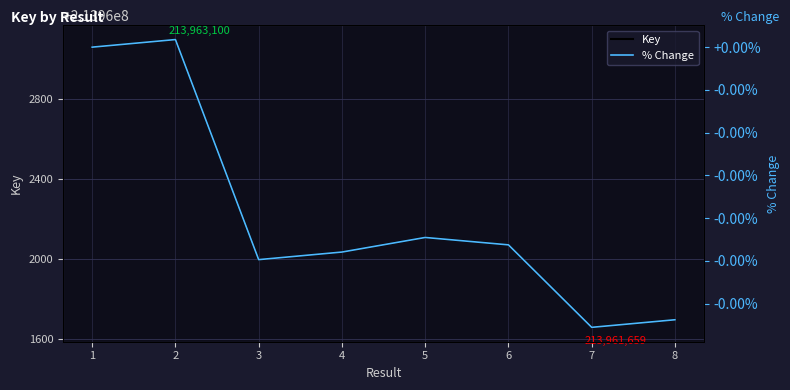

How many distinct data groups are displayed?

2